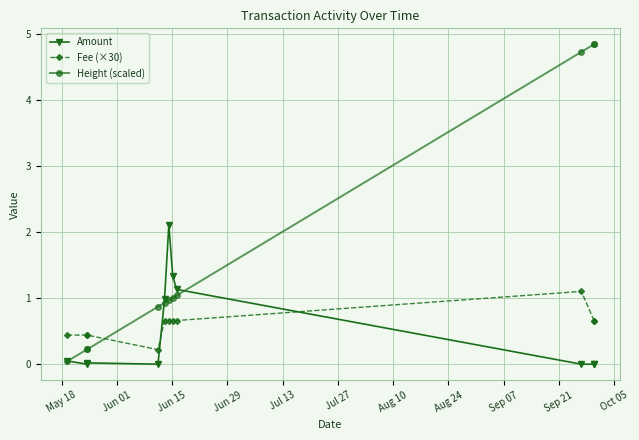

What is the difference between the maximum and second lowest values in the Fee (×30) series?

0.7